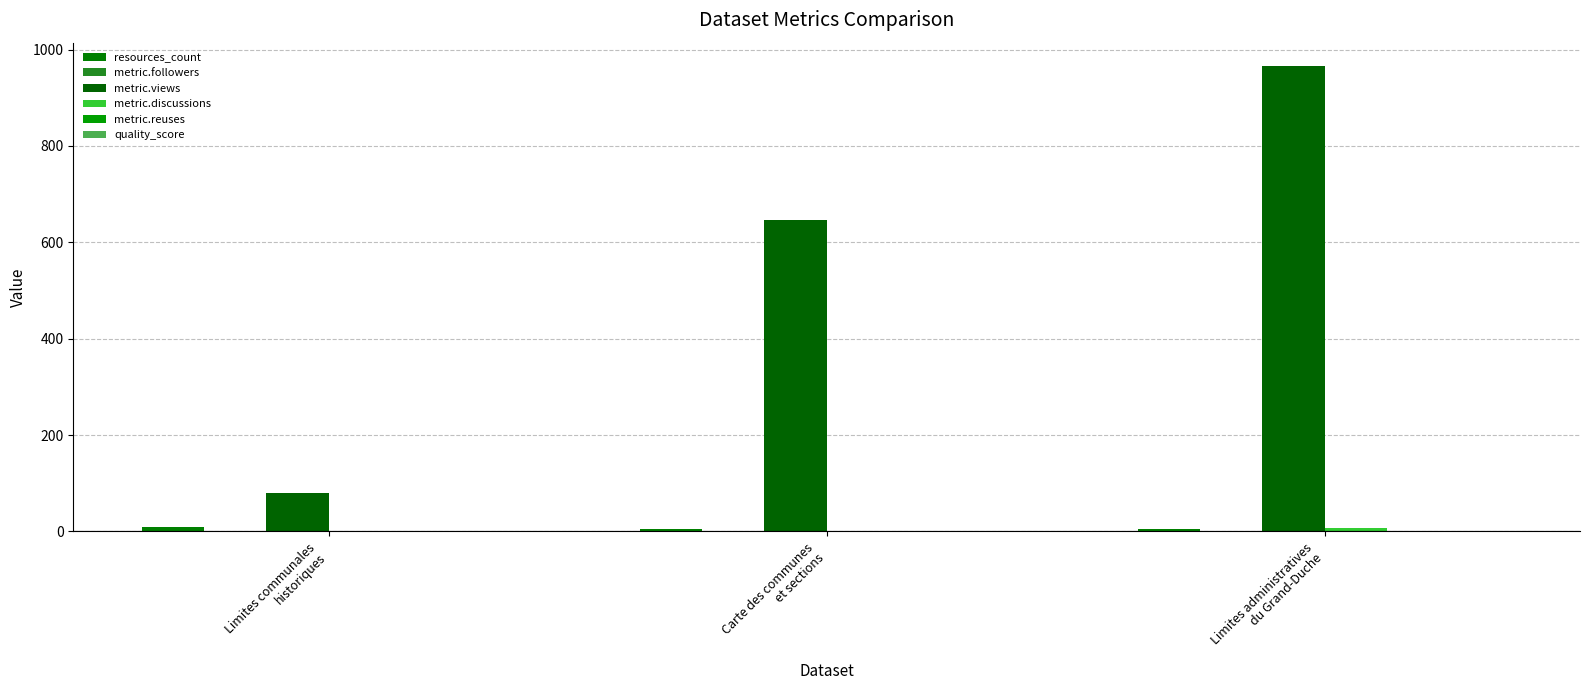

The value of metric.views at Limites administratives
du Grand-Duche is 966.0. True or false?

True